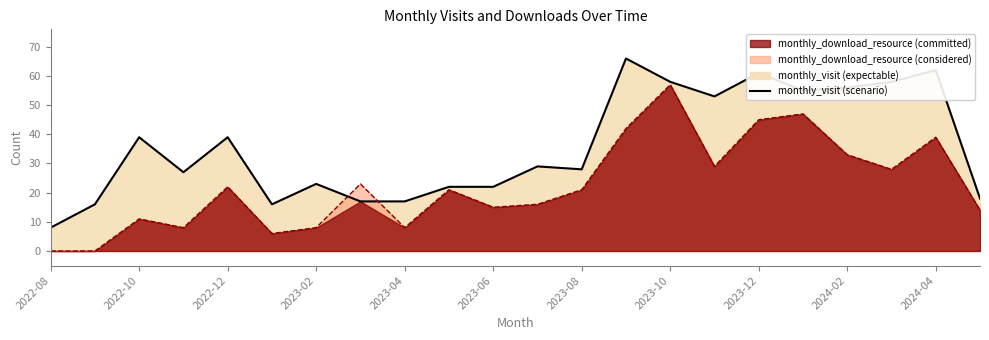

What is the difference between the maximum and second lowest values in the monthly_download_resource series?

57